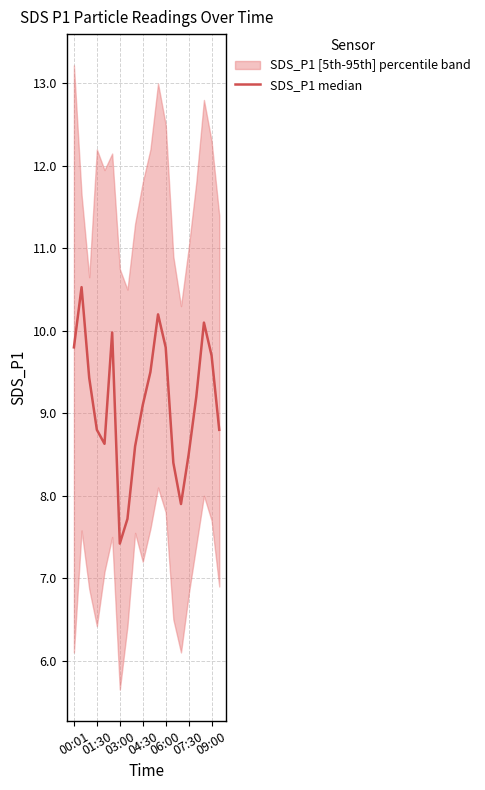

What is the smallest value displayed?

7.4